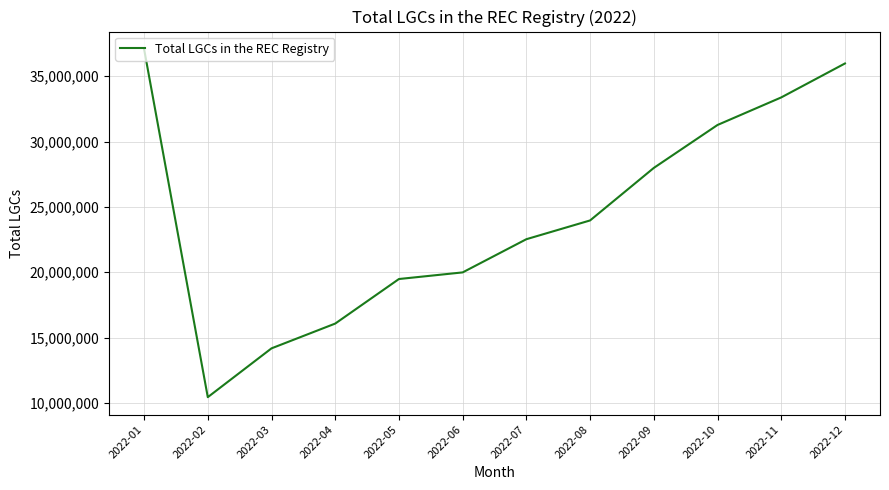

How many values are below 23961079?

6